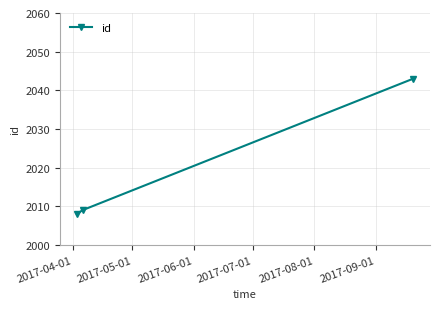

What is the maximum value shown in the chart?

2043